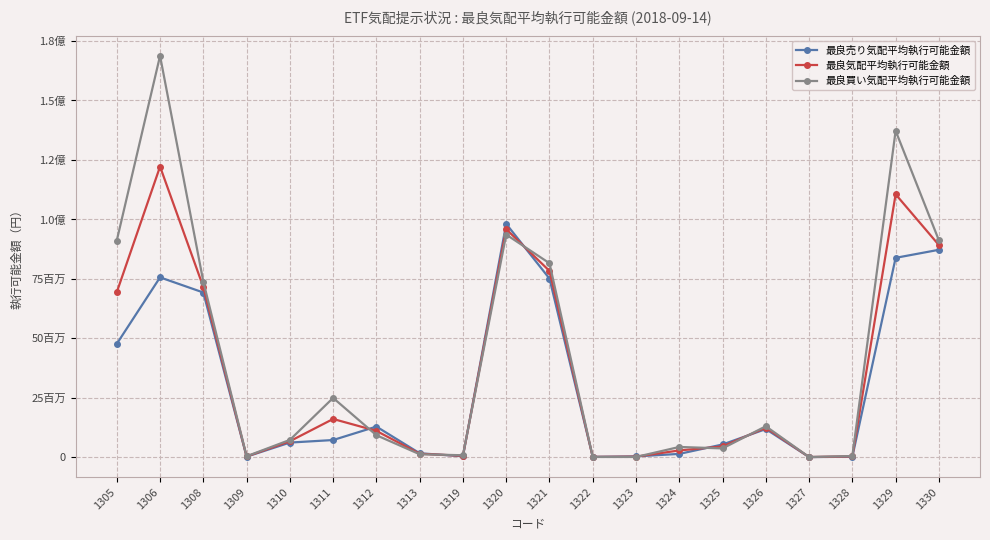

What are all the series names shown in the legend?

最良売り気配平均執行可能金額, 最良気配平均執行可能金額, 最良買い気配平均執行可能金額